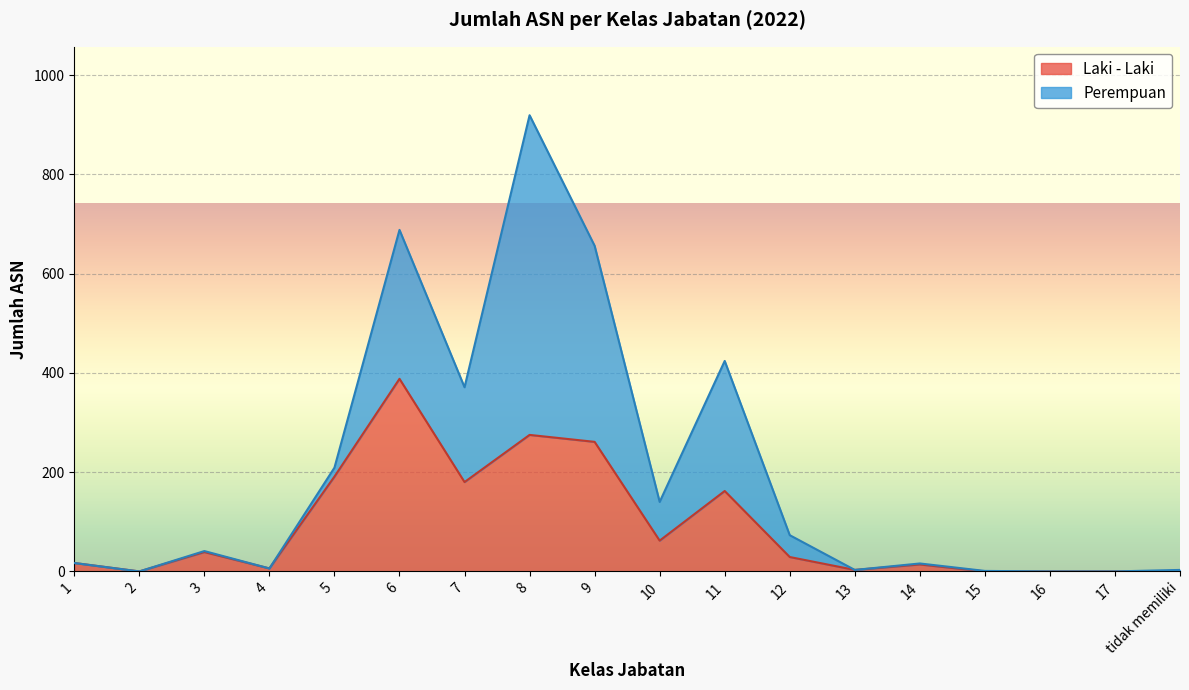

Where does the data first go above 29?

3